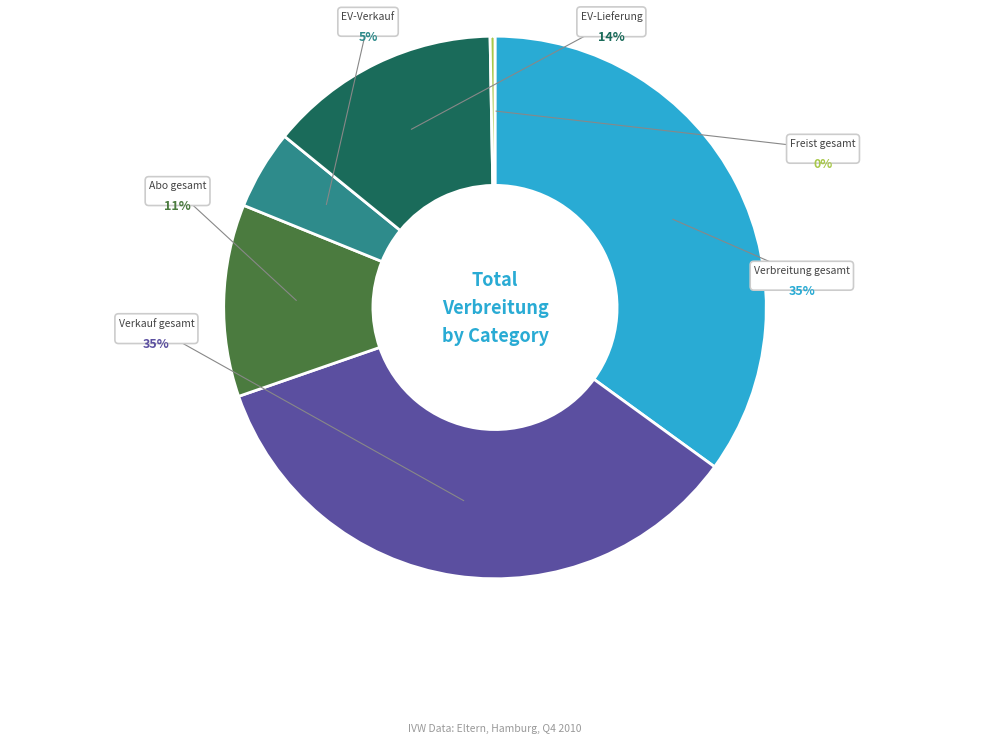

Does any single category account for the majority?

No